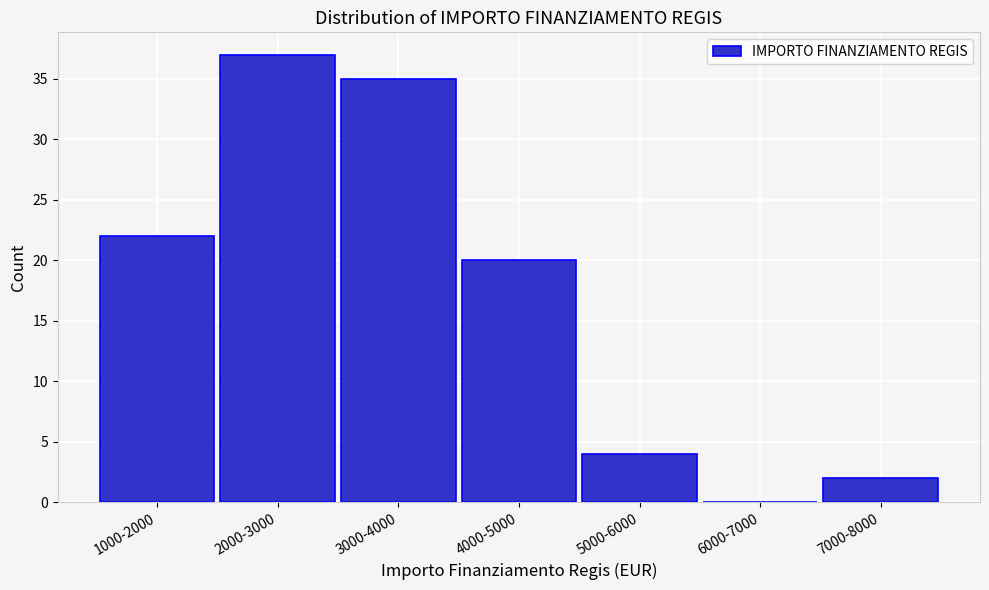

Reading left to right, list all the values displayed in this chart.

1000-2000=22	2000-3000=37	3000-4000=35	4000-5000=20	5000-6000=4	6000-7000=0	7000-8000=2